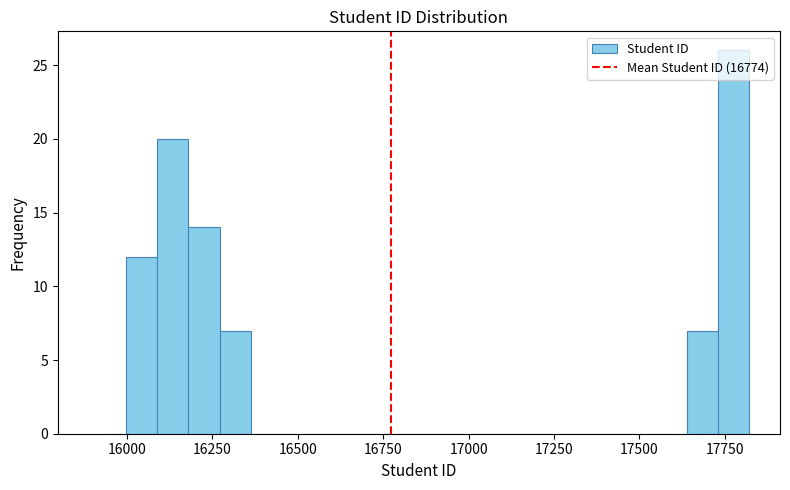

Read against the x-axis, roughly where is the centre of the tallest bar?

17750